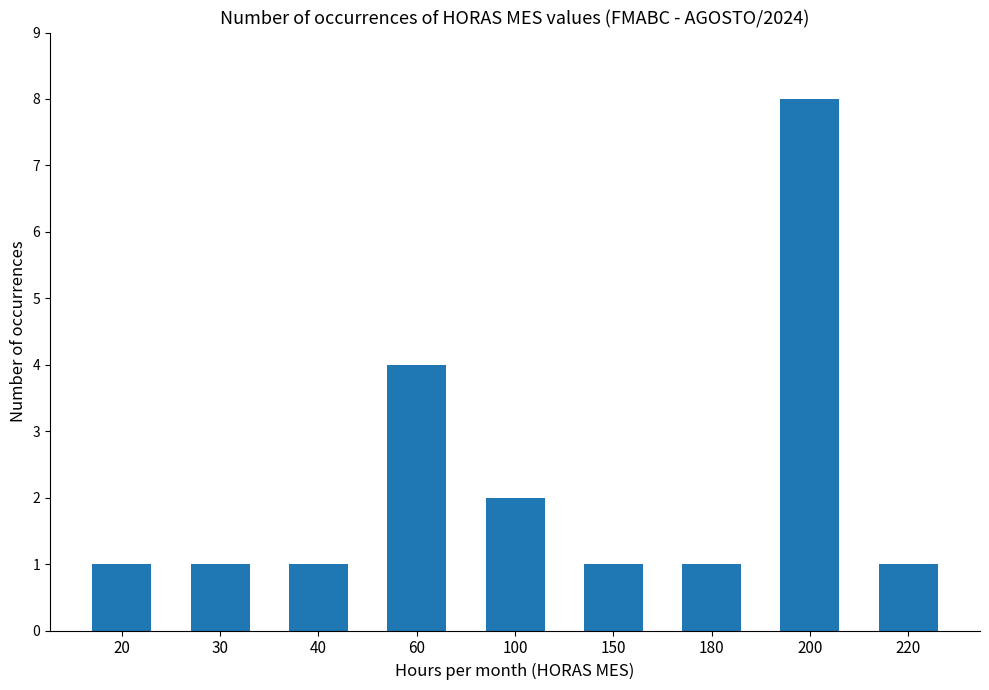

What is the smallest value displayed?

1